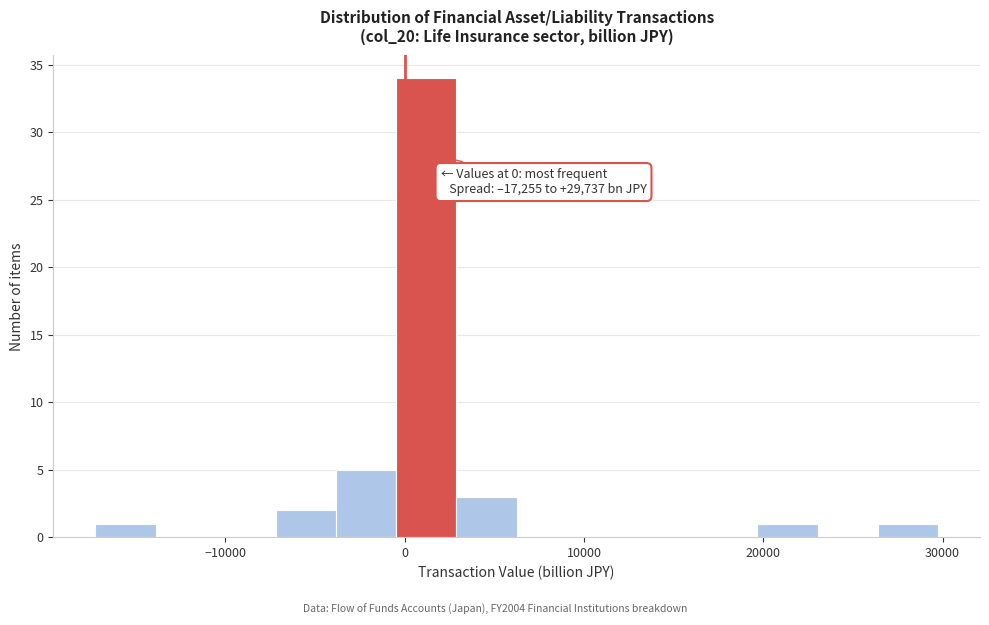

Around what value on the x-axis is the tallest bar? Give the approximate position of its centre, as read against the axis.

1000